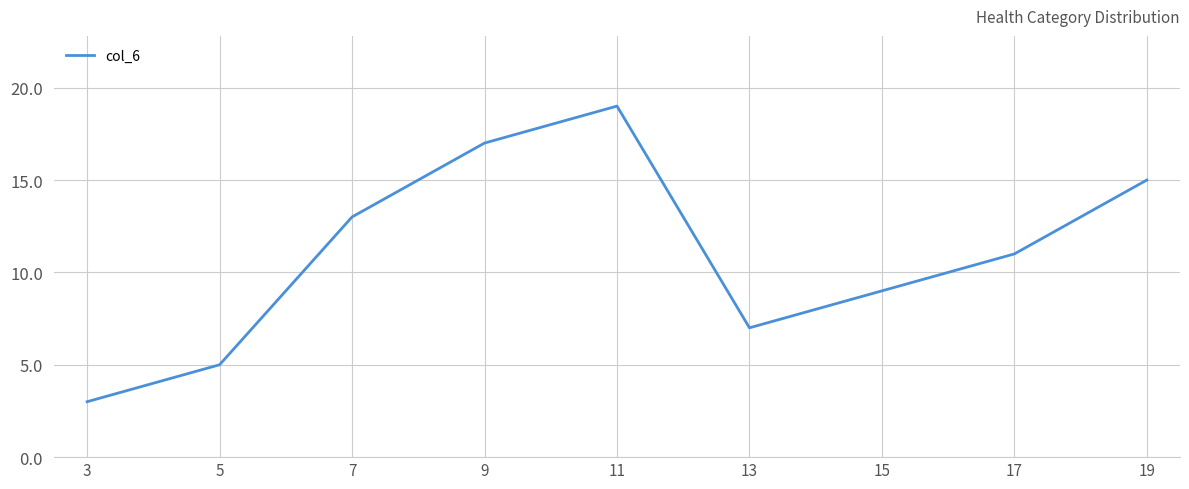

The value at 9 is 9. True or false?

False